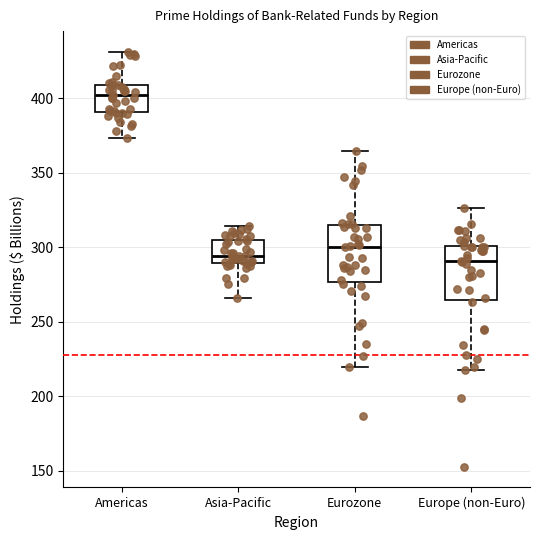

Reading left to right, transcribe this box plot: for each box, give where its median line is, the range the box spans, and where its two whiskers end, as read against the y-axis. The values are not printed on the chart, so give them approximately, as read against the axis.

Americas: median 400, box 390 to 410, whiskers 375 to 430
Asia-Pacific: median 295, box 290 to 305, whiskers 265 to 315
Eurozone: median 300, box 275 to 315, whiskers 220 to 365
Europe (non-Euro): median 290, box 265 to 300, whiskers 215 to 325